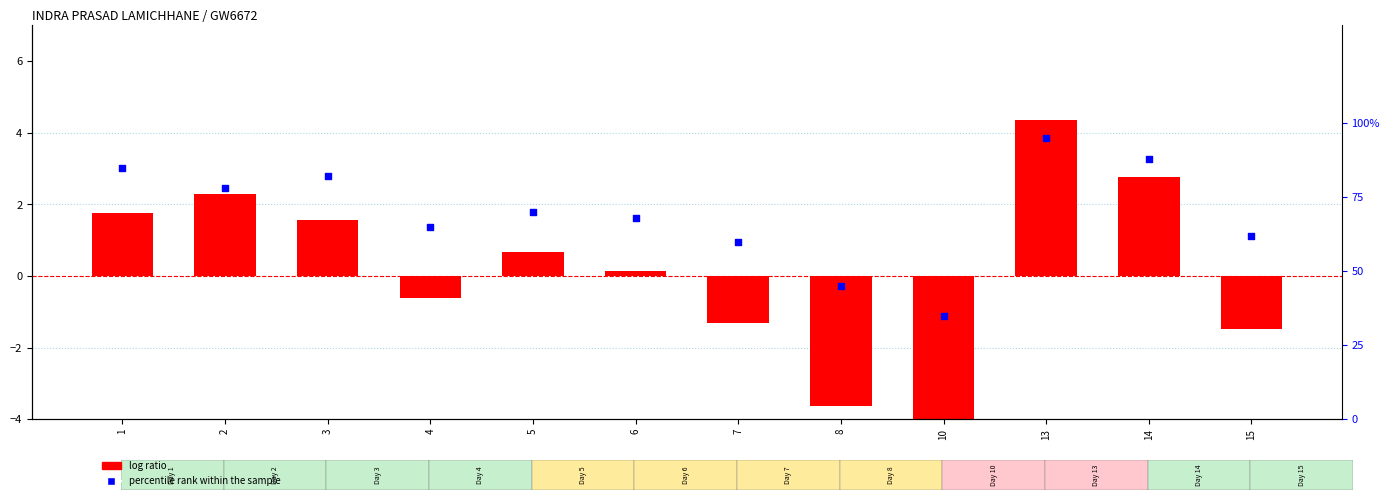

Which series reaches the maximum Y coordinate?

percentile rank within the sample